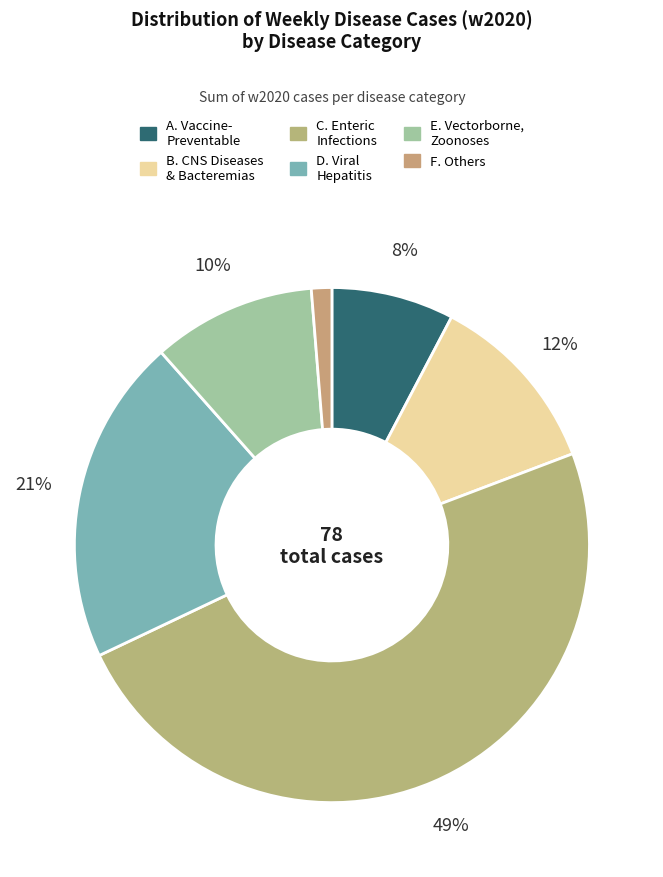

How many slices are in this pie chart?

6